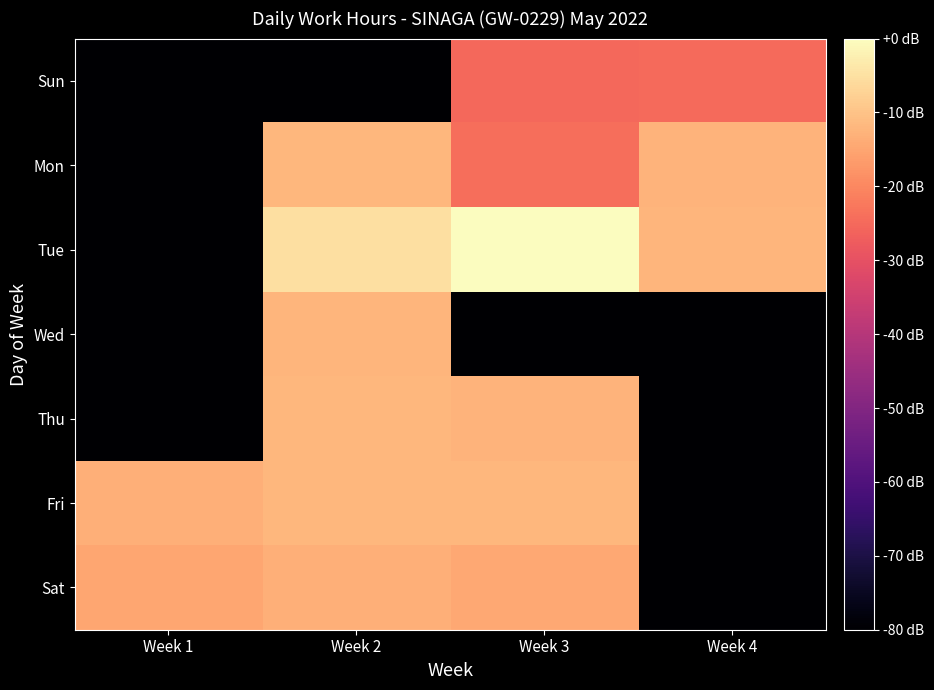

List the series in order of their peak value, highest first.

Tue, Mon, Thu, Fri, Wed, Sat, Sun